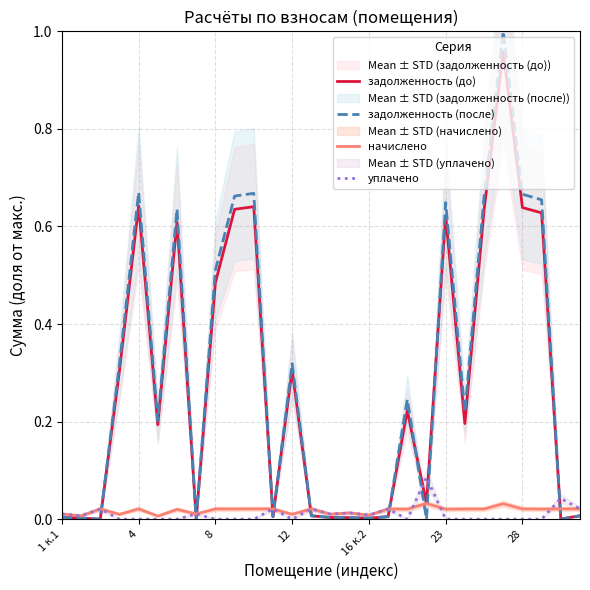

The задолженность (до) series shows 0.1 at 12. True or false?

False